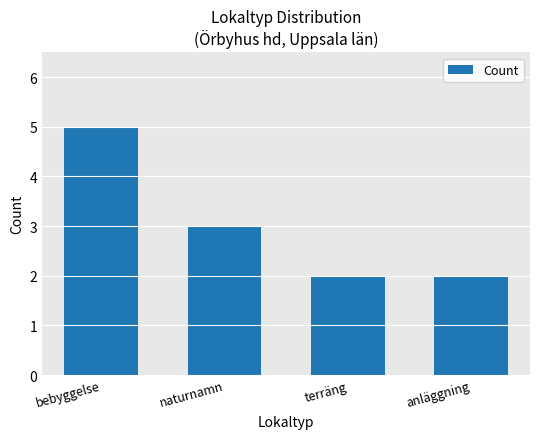

What is the smallest value displayed?

2